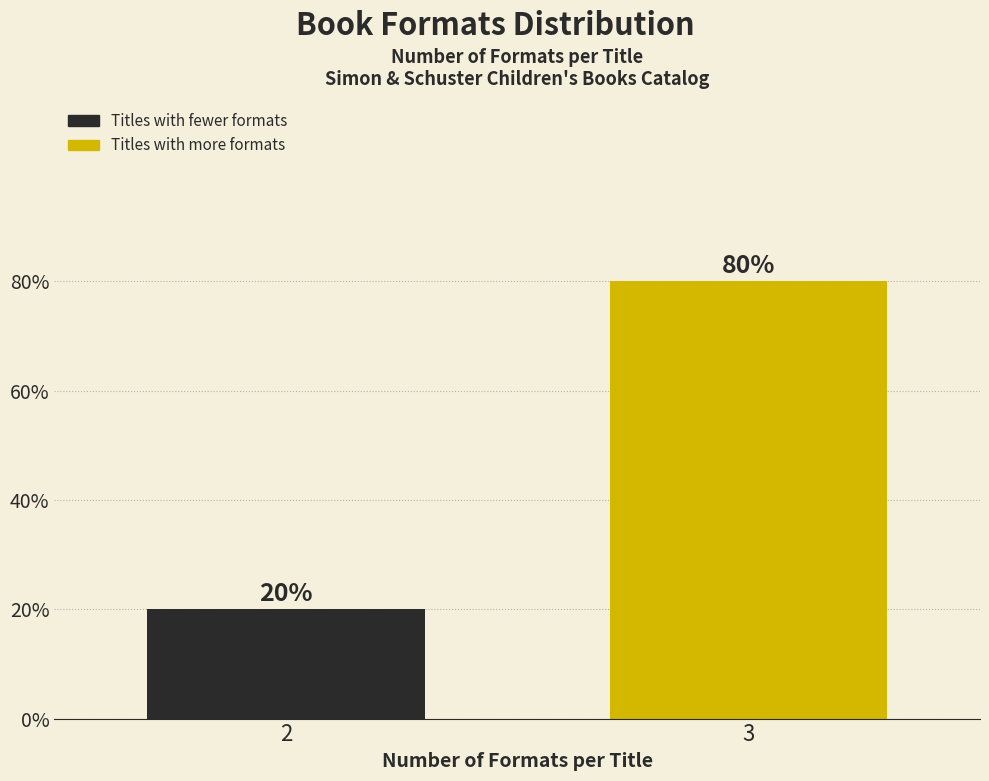

Are the bars horizontal?

No